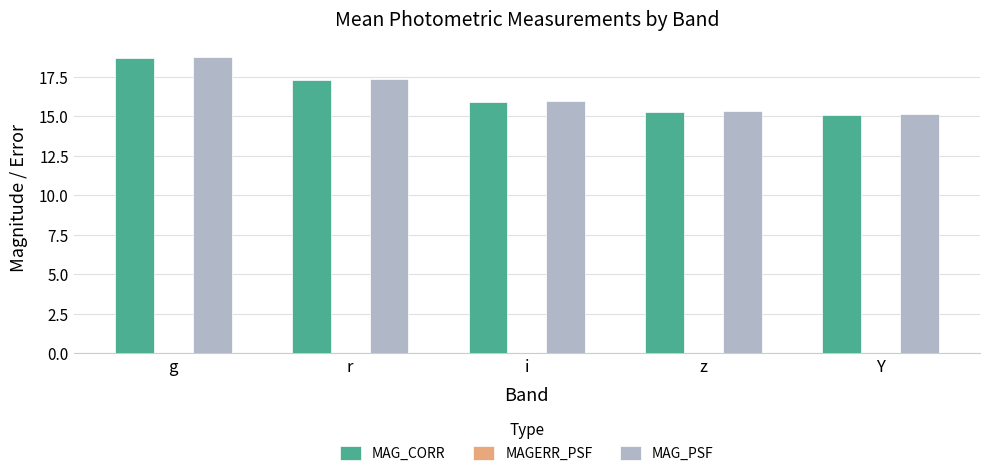

At which label is MAG_PSF closest to 16?

i